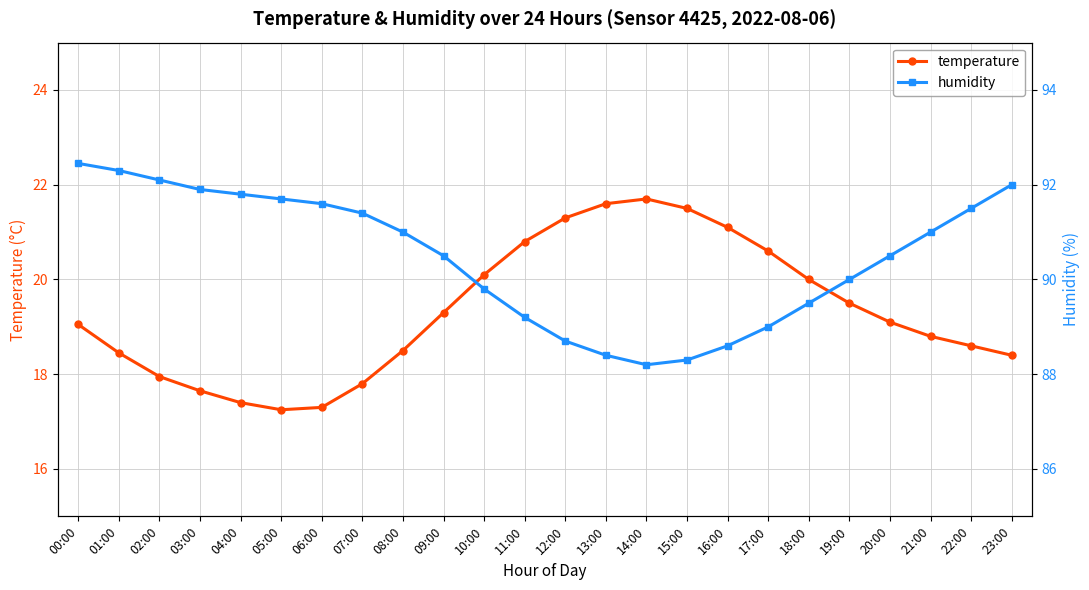

Reading left to right, transcribe all the data shown in this chart.

temperature: 00:00=19.1	01:00=18.4	02:00=17.9	03:00=17.6	04:00=17.4	05:00=17.2	06:00=17.3	07:00=17.8	08:00=18.5	09:00=19.3	10:00=20.1	11:00=20.8	12:00=21.3	13:00=21.6	14:00=21.7	15:00=21.5	16:00=21.1	17:00=20.6	18:00=20.0	19:00=19.5	20:00=19.1	21:00=18.8	22:00=18.6	23:00=18.4
humidity: 00:00=92.5	01:00=92.3	02:00=92.1	03:00=91.9	04:00=91.8	05:00=91.7	06:00=91.6	07:00=91.4	08:00=91.0	09:00=90.5	10:00=89.8	11:00=89.2	12:00=88.7	13:00=88.4	14:00=88.2	15:00=88.3	16:00=88.6	17:00=89.0	18:00=89.5	19:00=90.0	20:00=90.5	21:00=91.0	22:00=91.5	23:00=92.0